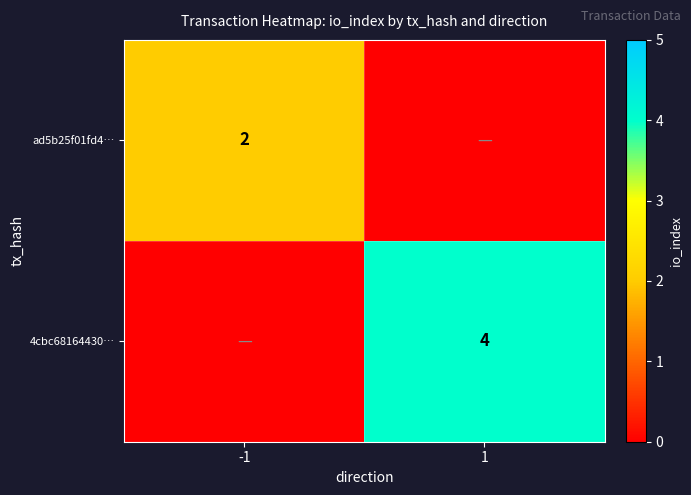

What is the maximum value shown in the chart?

4